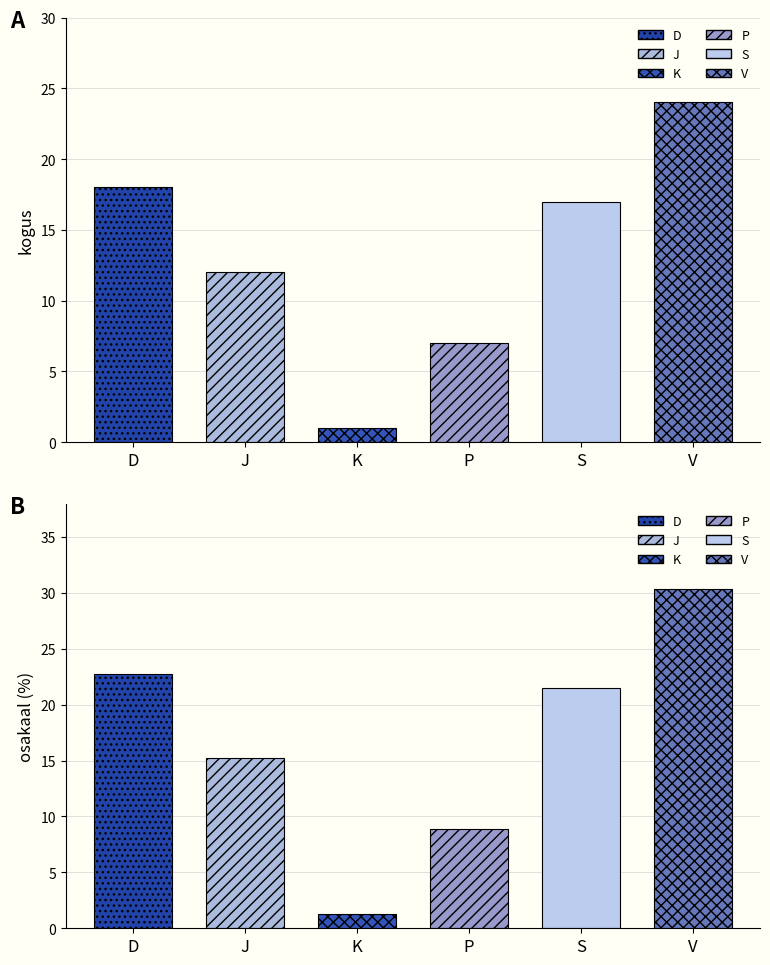

What is the total value across all series at D?

40.8